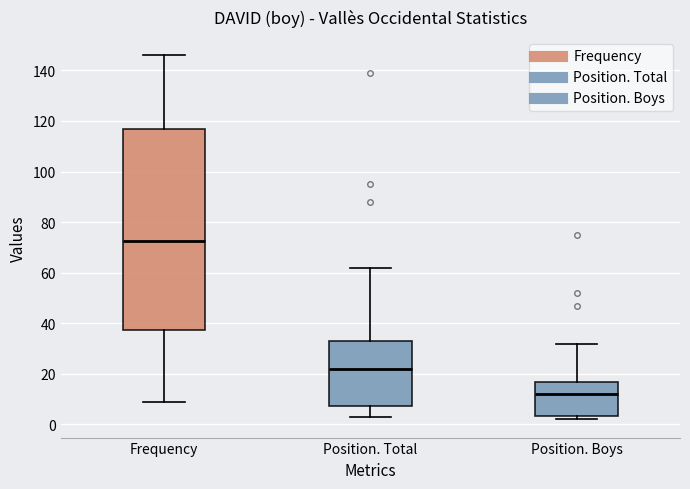

Comparing the boxes themselves (not the whiskers), which one is the tallest?

Frequency